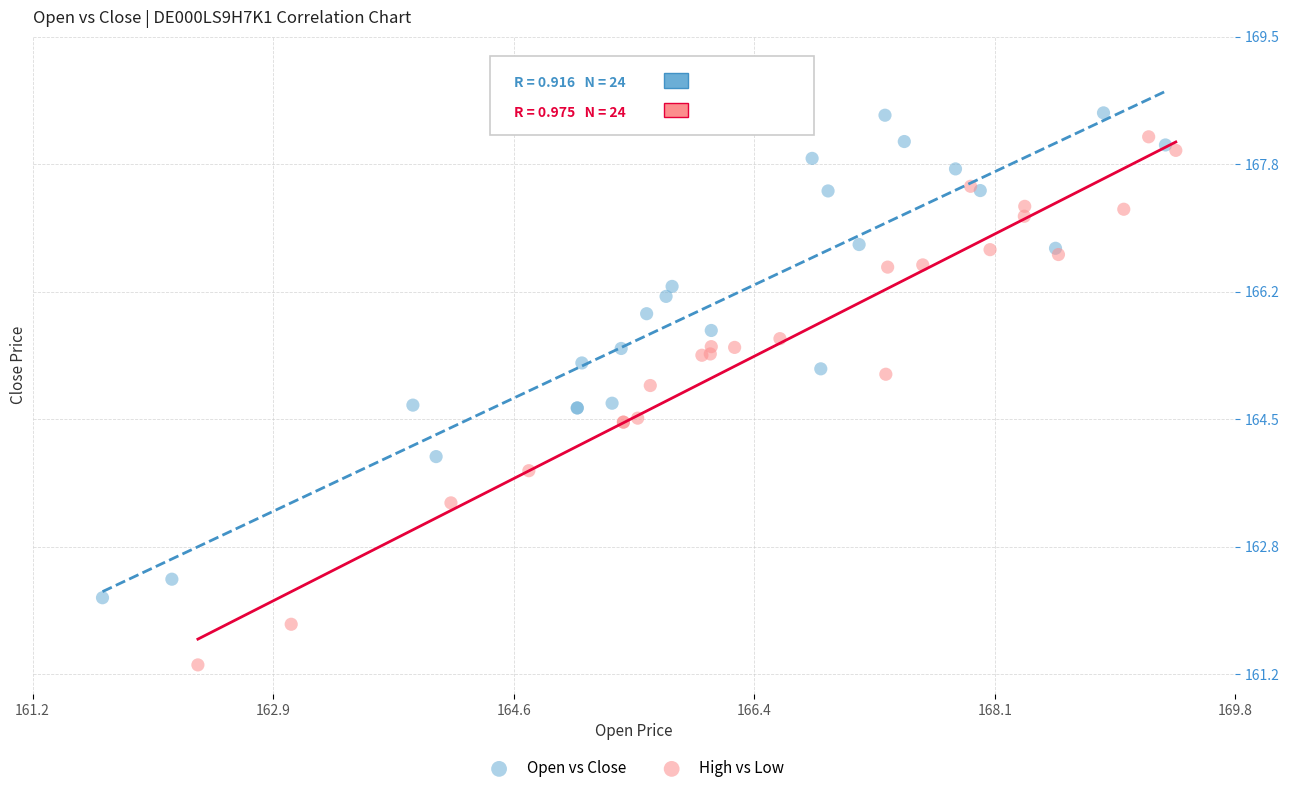

Which series reaches the minimum Y coordinate?

High vs Low